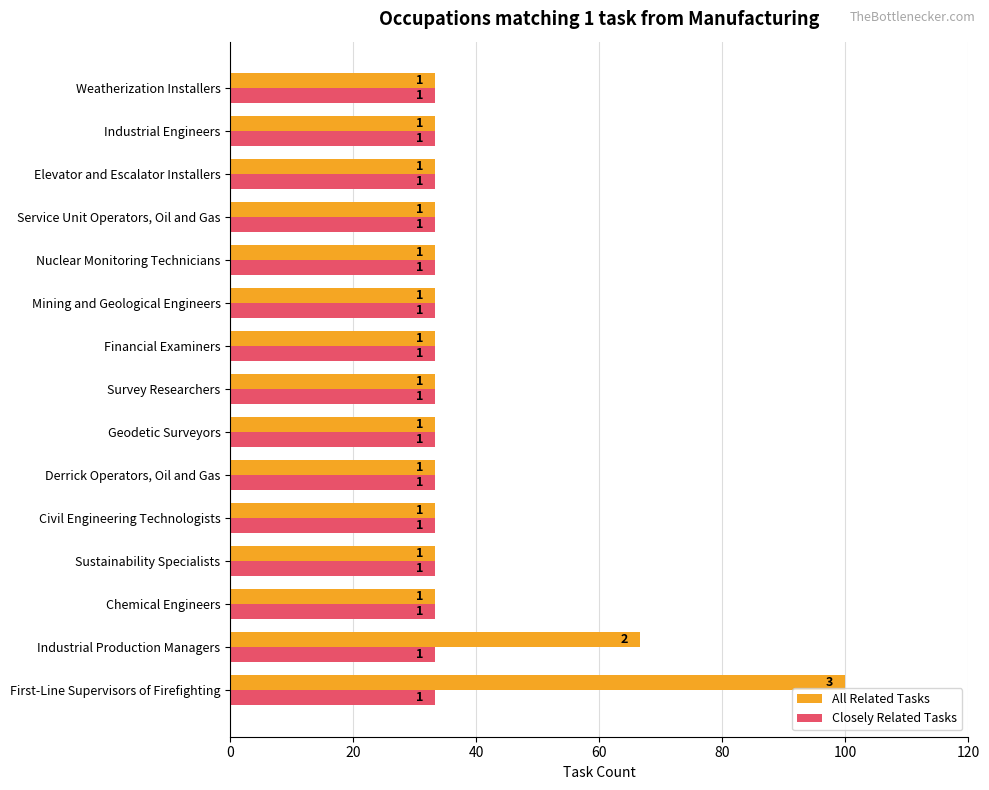

Which series has the largest total across all categories?

All Related Tasks